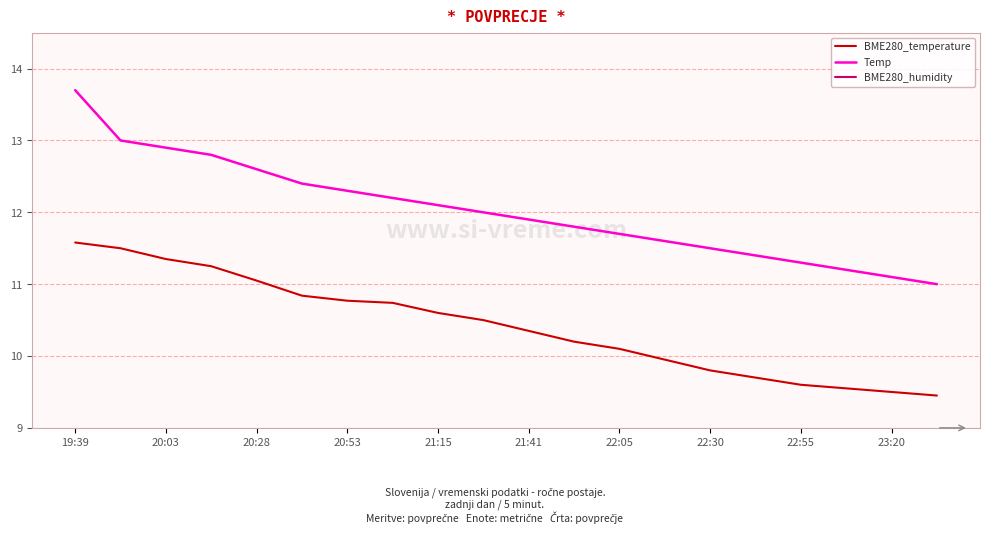

What is the maximum value for Temp?

13.7